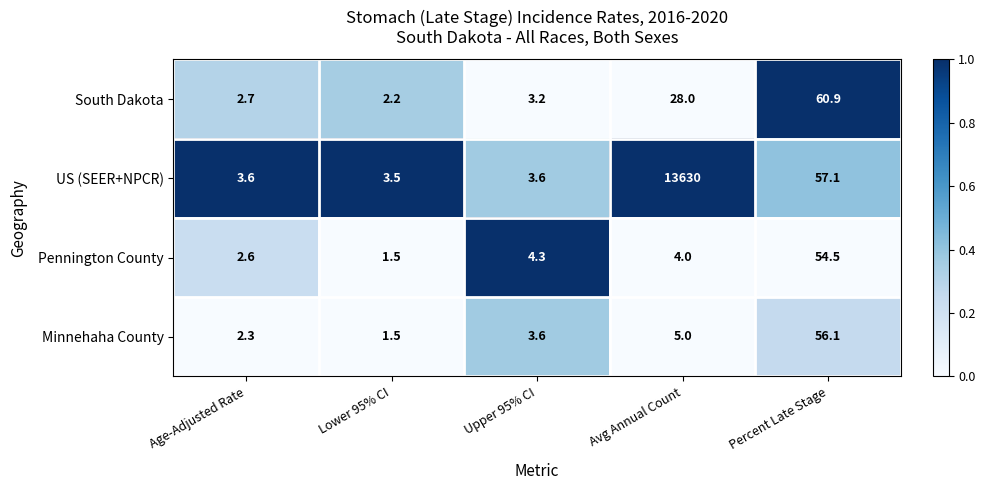

Rank the series by their maximum value, from highest to lowest.

US (SEER+NPCR), South Dakota, Minnehaha County, Pennington County